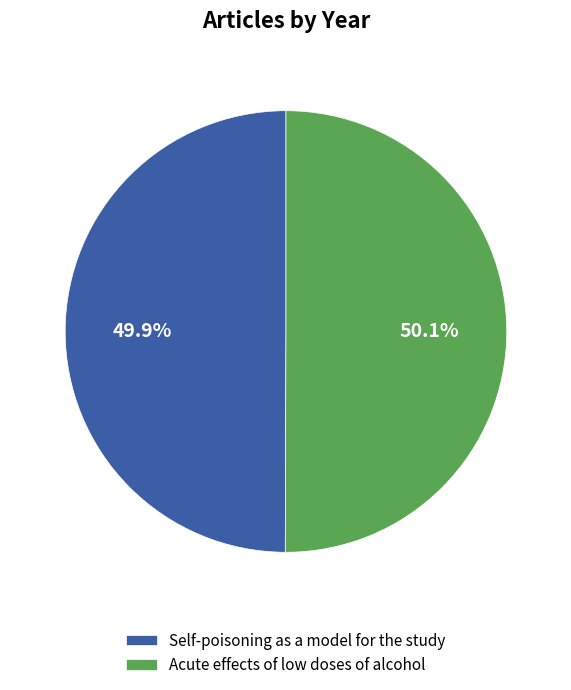

To the nearest percent, what portion does Self-poisoning as a model for the study represent?

50%